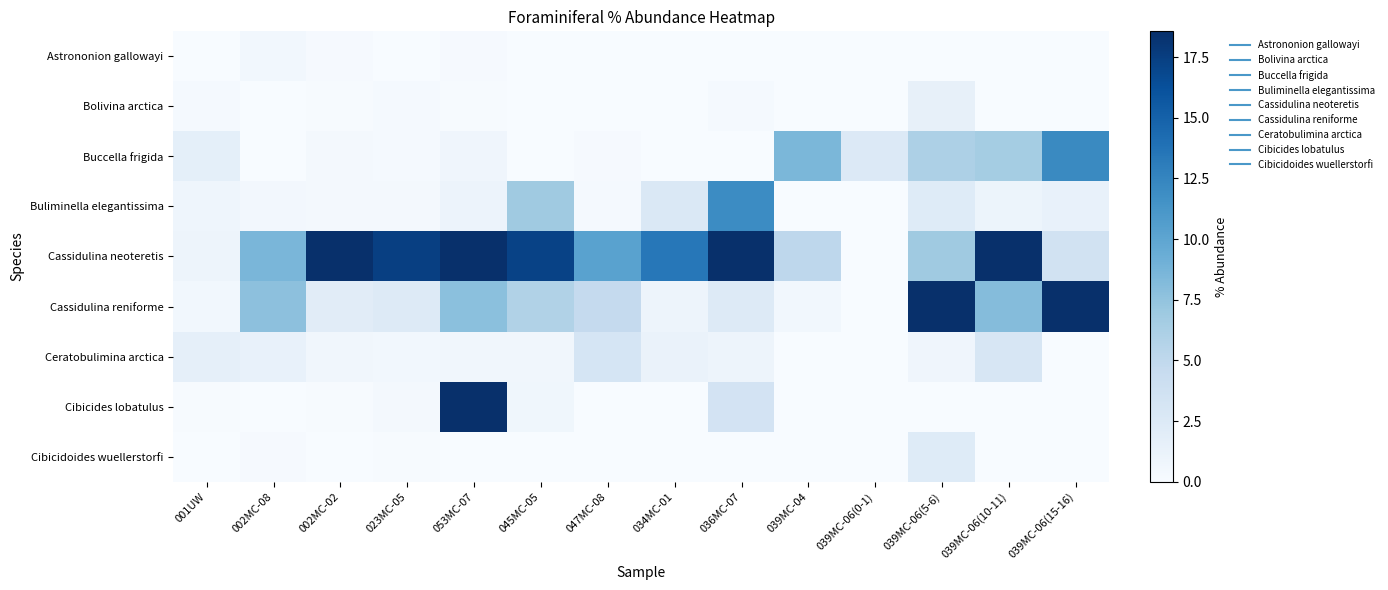

How many categories are shown in the chart?

14